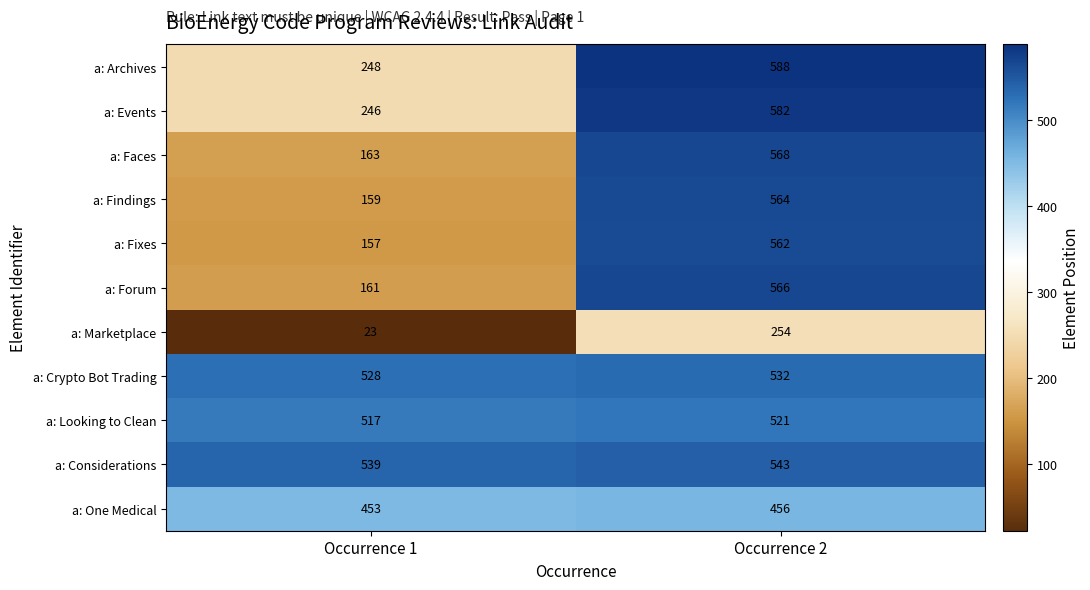

What is the spread (max minus min) of values at Occurrence 1?

516